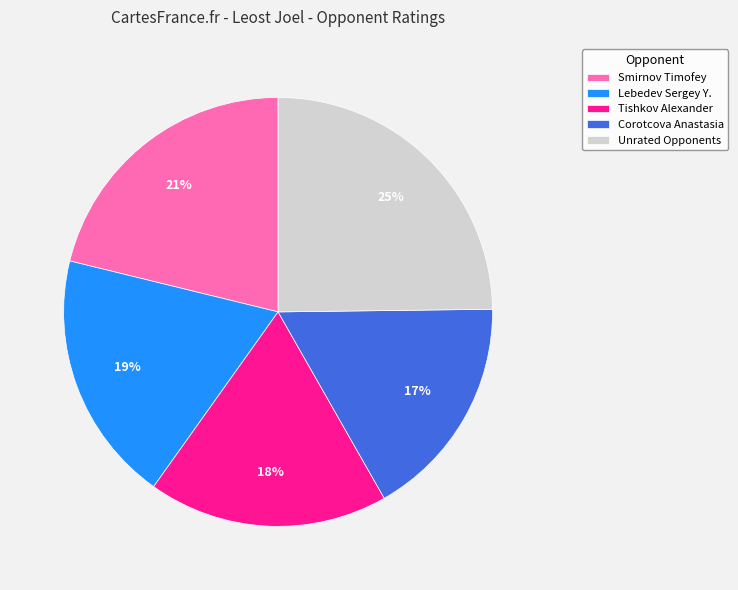

Does any single category account for the majority?

No